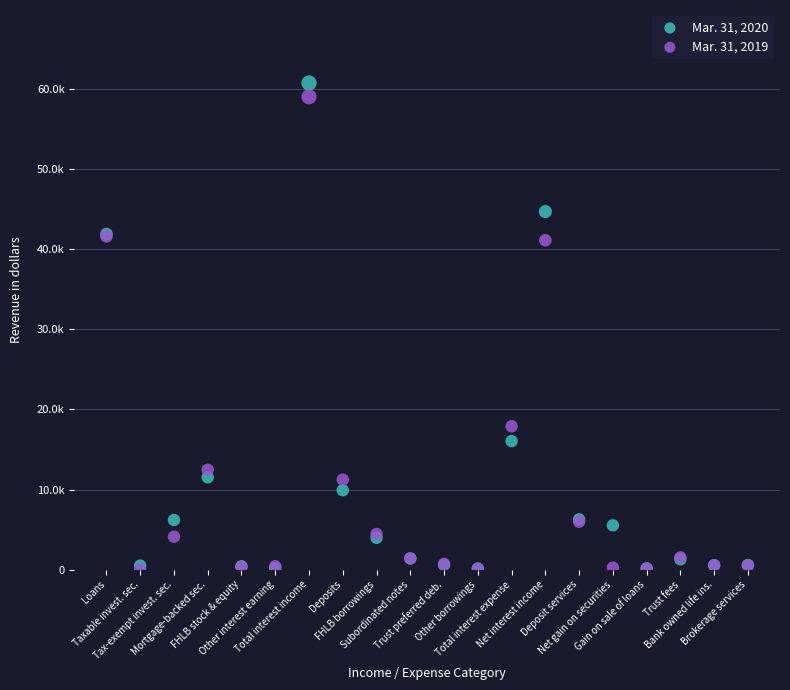

What are all the series names shown in the legend?

Mar. 31, 2020, Mar. 31, 2019